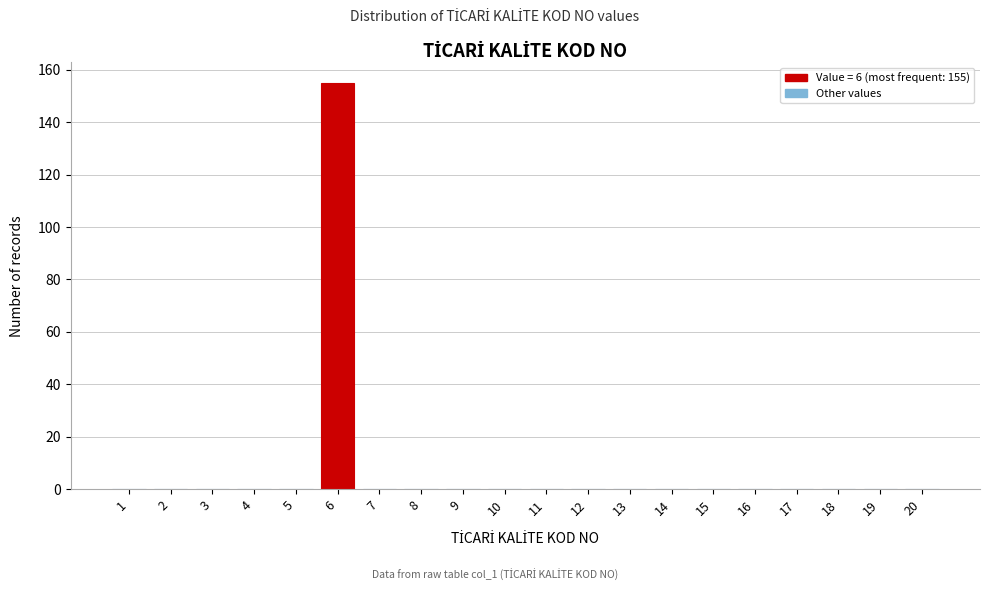

Reading left to right, list all the values displayed in this chart.

1=0	2=0	3=0	4=0	5=0	6=155	7=0	8=0	9=0	10=0	11=0	12=0	13=0	14=0	15=0	16=0	17=0	18=0	19=0	20=0